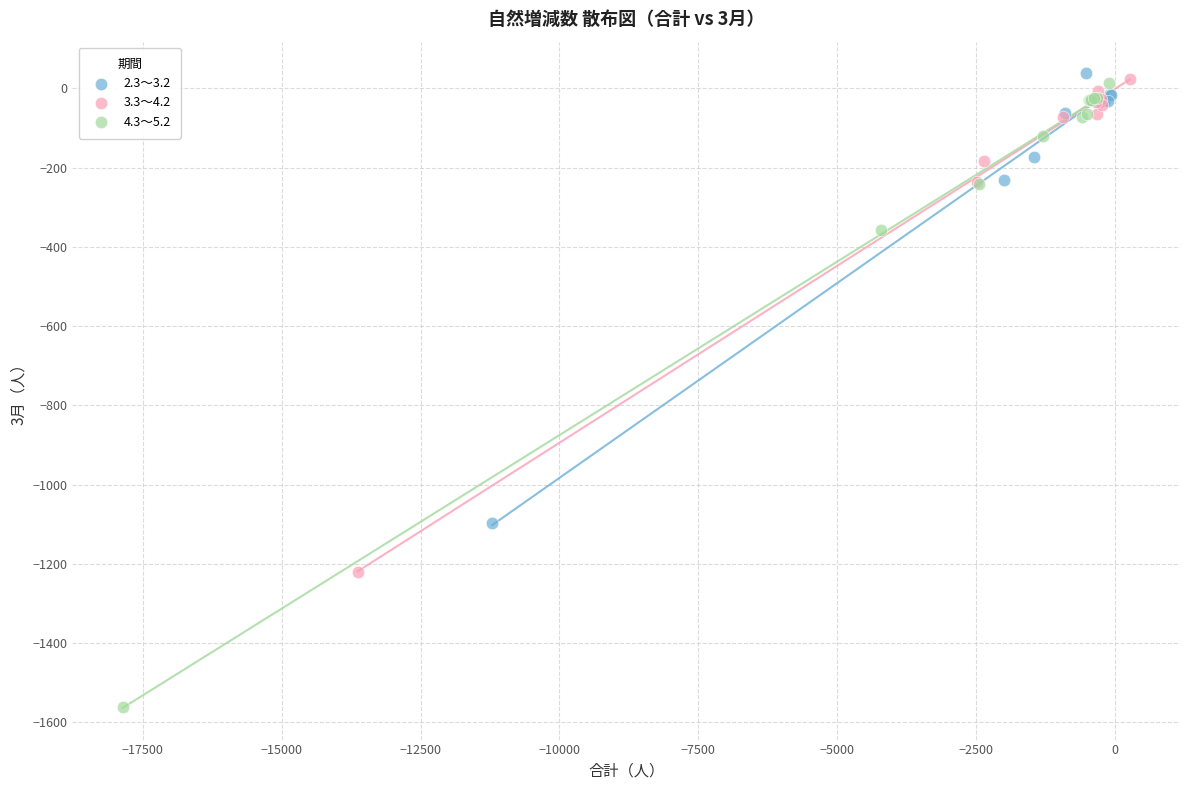

Which series has the largest Y range (max minus min)?

4.3～5.2